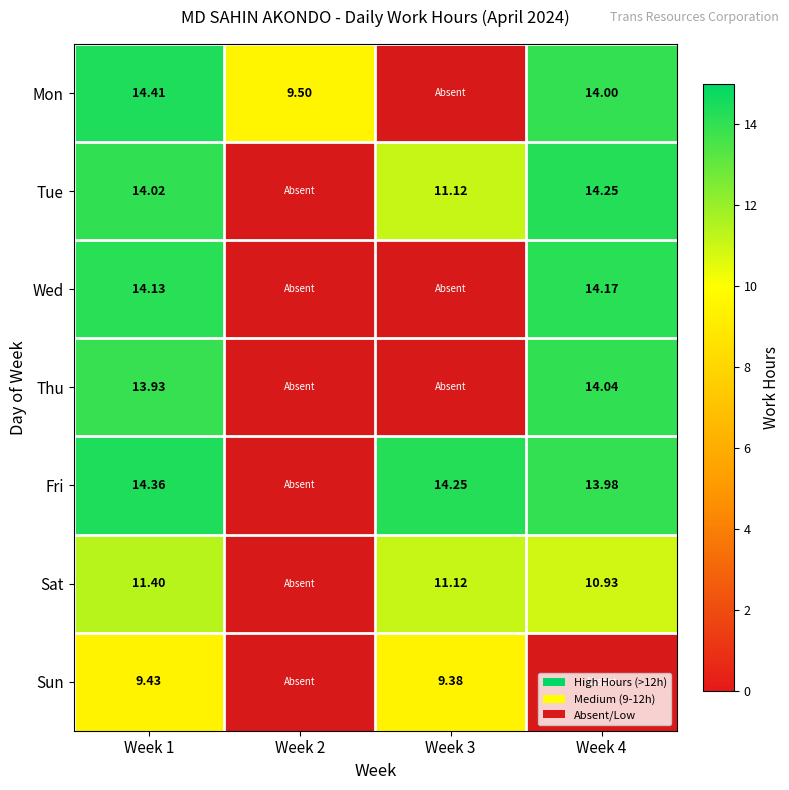

Rank the categories by Mon value from highest to lowest.

Week 1, Week 4, Week 2, Week 3